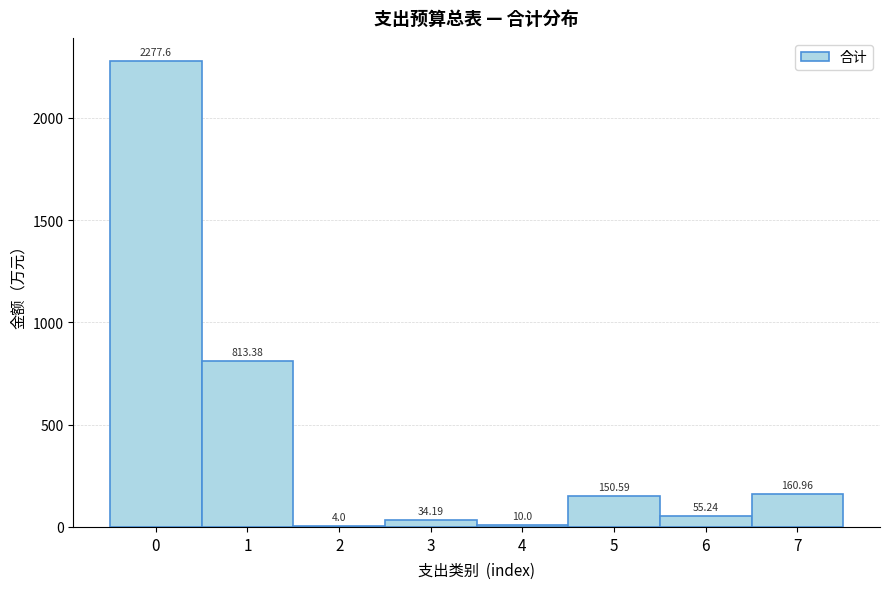

Over which range of the x-axis is the bar tallest?

-0.5 to 0.5